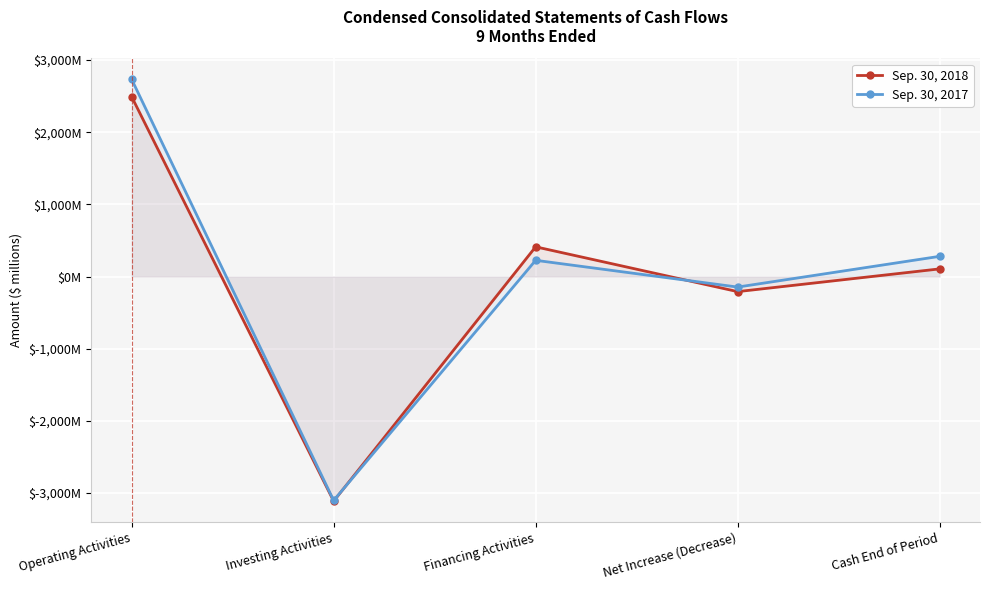

What is the value of the Sep. 30, 2018 point at the 3rd from the left?

412